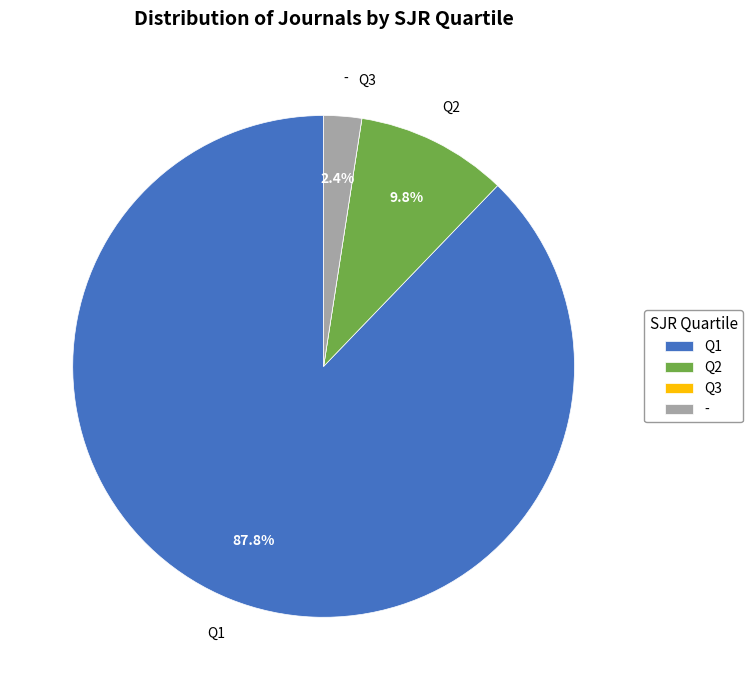

Which category accounts for the majority?

Q1